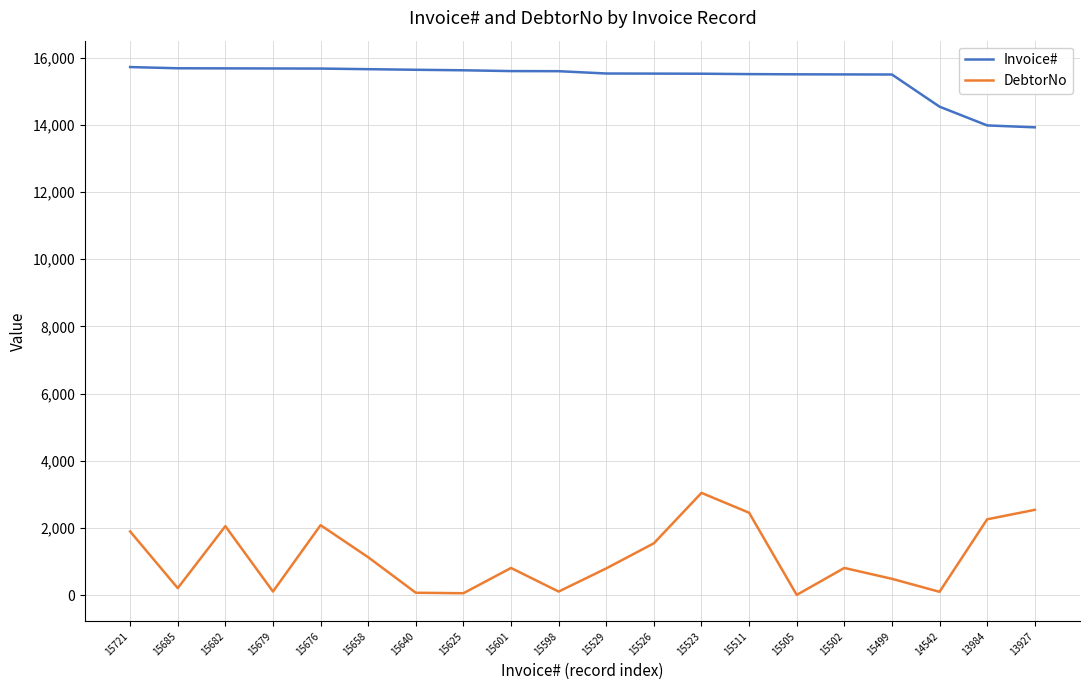

What are all the series names shown in the legend?

Invoice#, DebtorNo